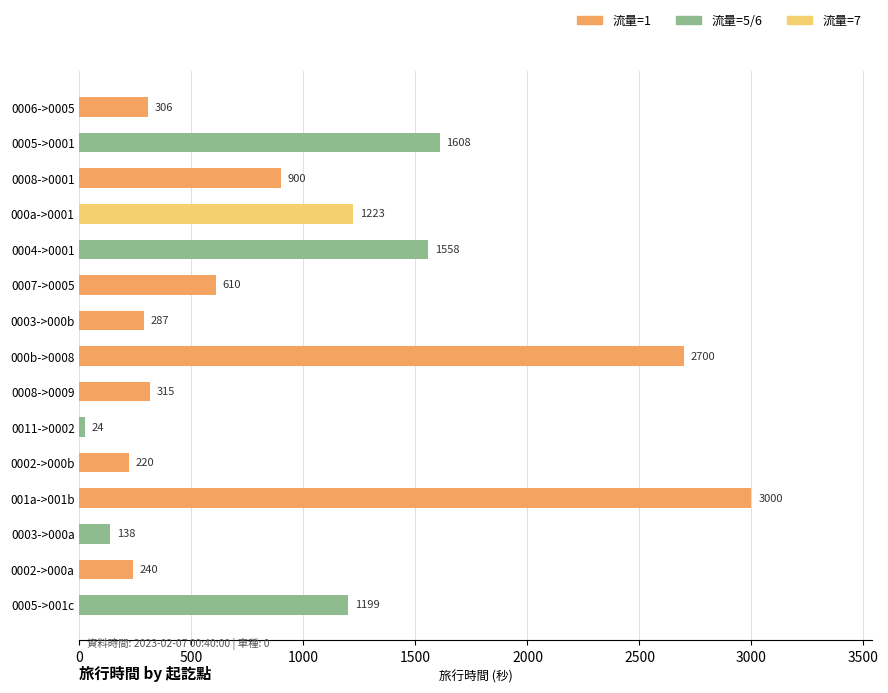

Are the bars grouped side by side (vs. stacked)?

No